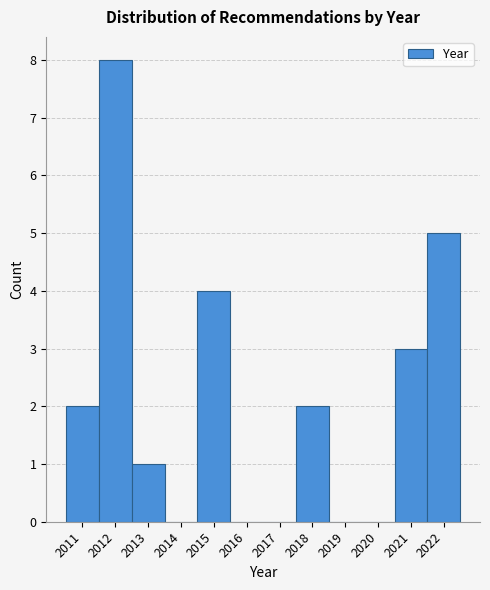

Reading right to left, transcribe all the data shown in this chart.

2022=5	2021=3	2020=0	2019=0	2018=2	2017=0	2016=0	2015=4	2014=0	2013=1	2012=8	2011=2